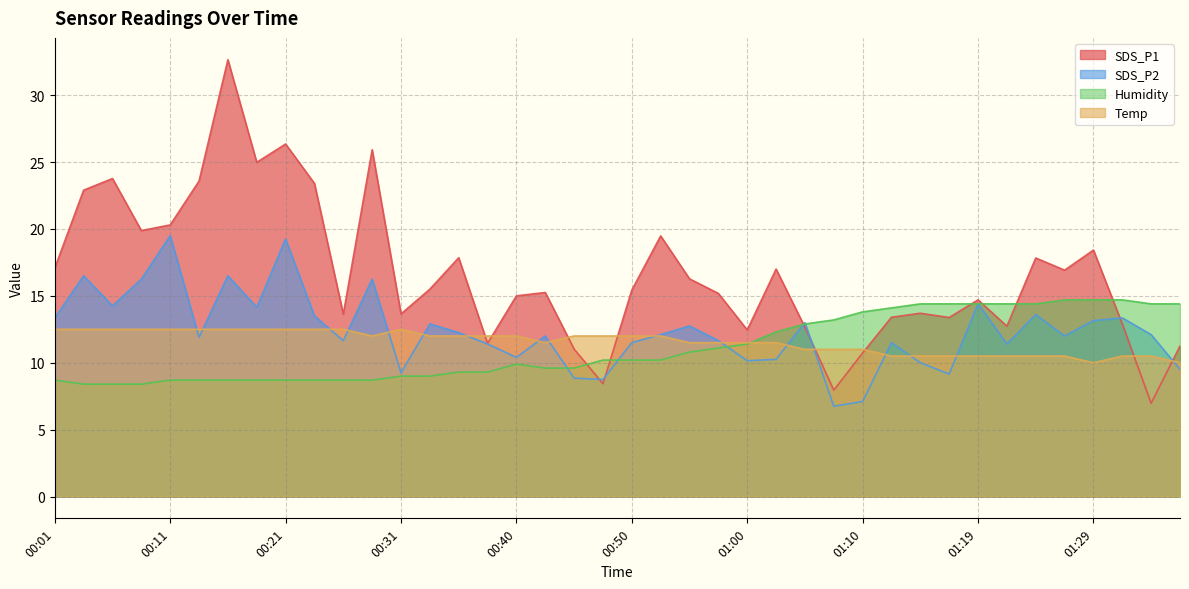

What is the difference between the maximum and second lowest values in the SDS_P1 series?

24.7